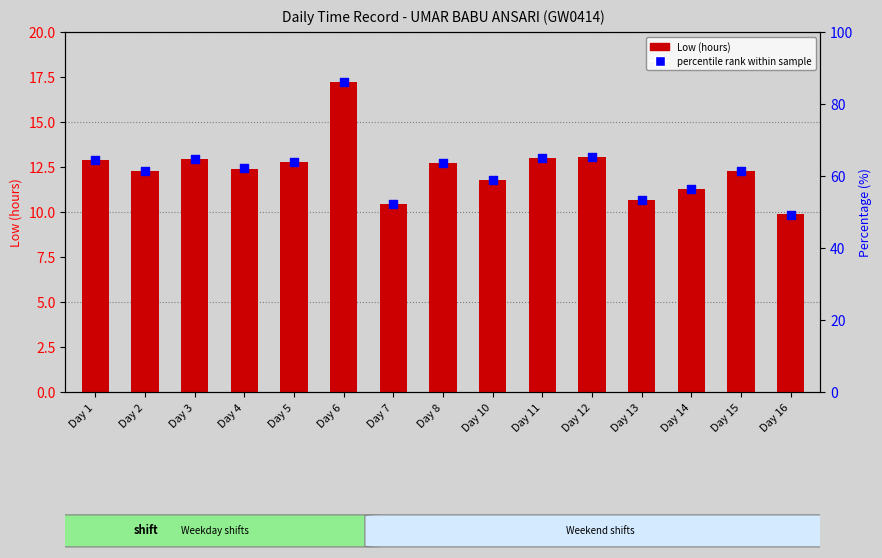

What are all the series names shown in the legend?

Low (hours), percentile rank within sample